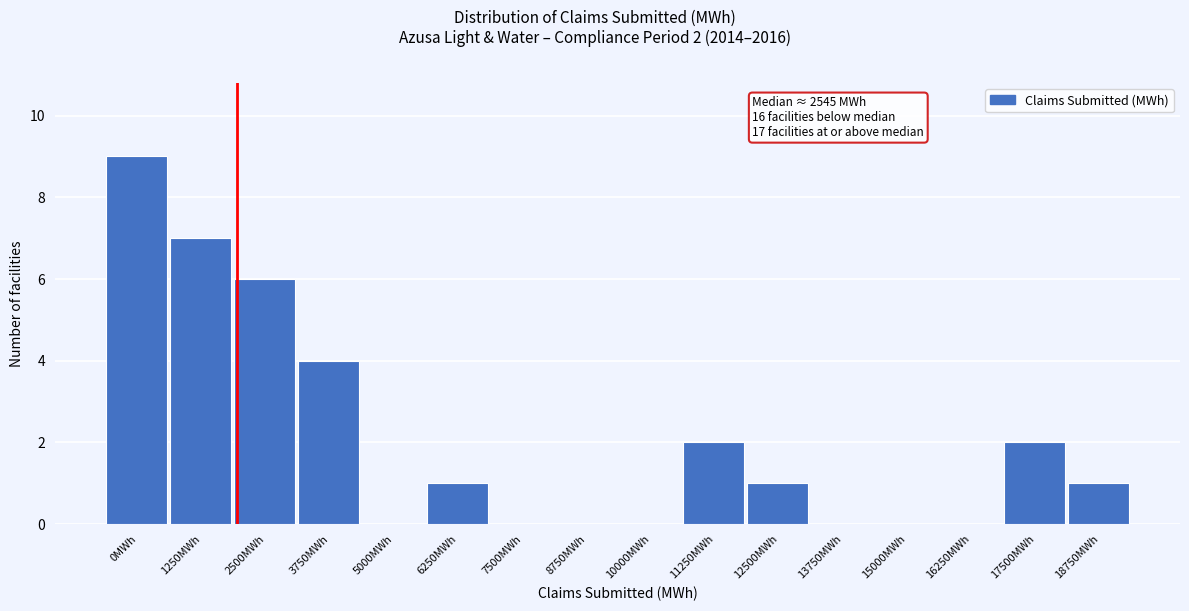

Reading left to right, what are all the values shown in this chart?

0MWh=9	1250MWh=7	2500MWh=6	3750MWh=4	5000MWh=0	6250MWh=1	7500MWh=0	8750MWh=0	10000MWh=0	11250MWh=2	12500MWh=1	13750MWh=0	15000MWh=0	16250MWh=0	17500MWh=2	18750MWh=1